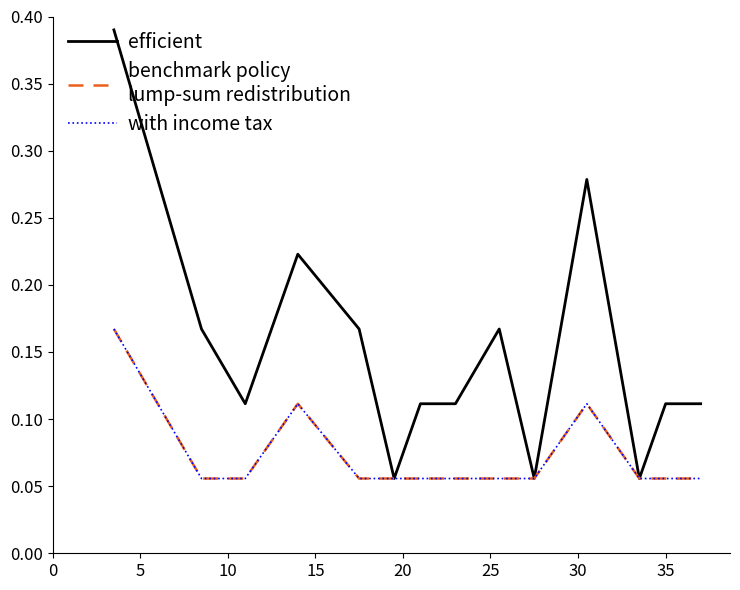

Does the chart have visible grid lines?

No